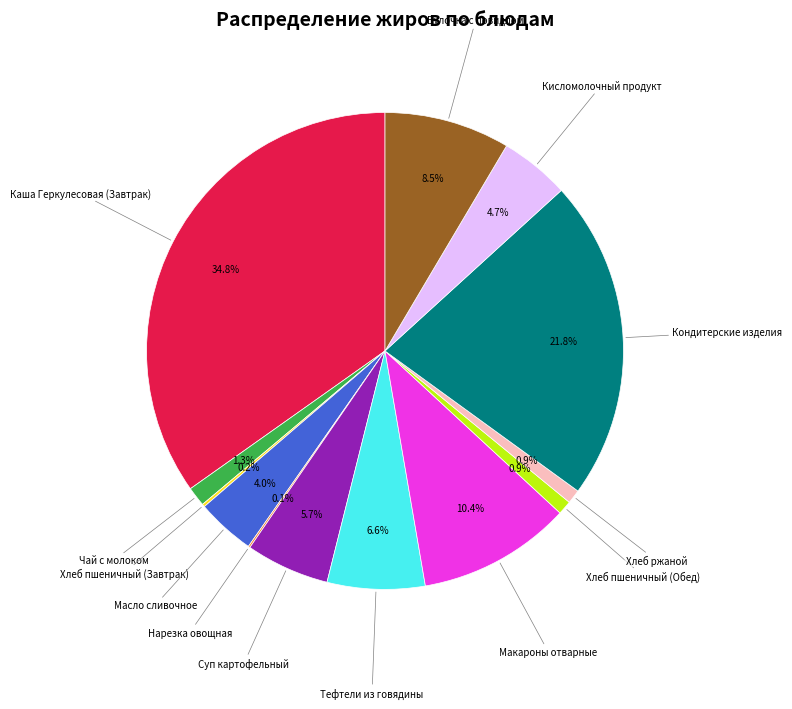

Is there a majority slice in this chart?

No